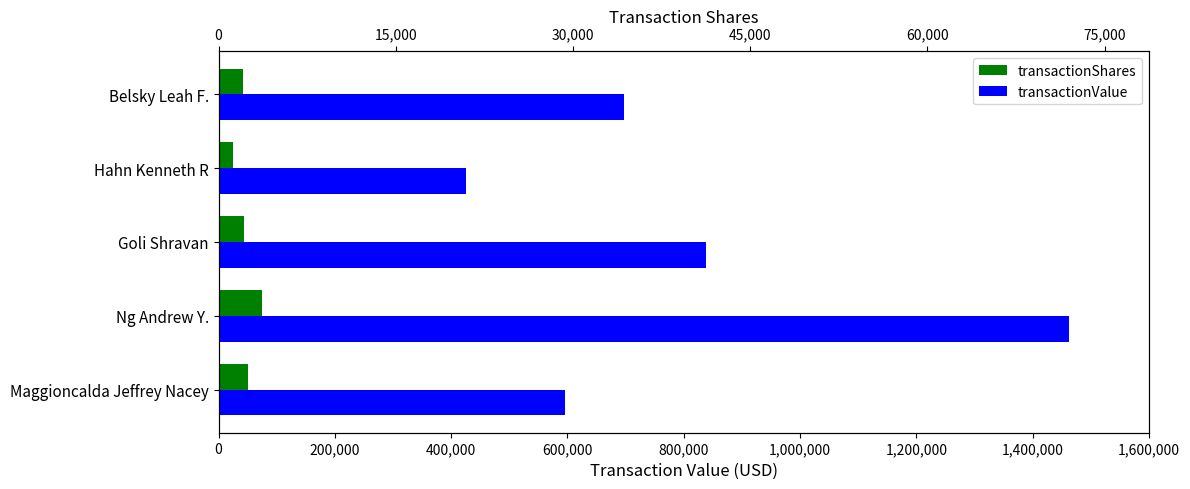

The value of transactionValue at Hahn Kenneth R is 754512. True or false?

False